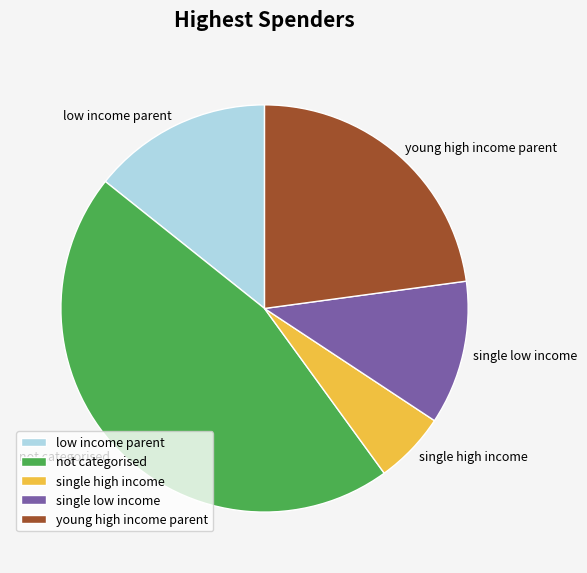

Combined, do not categorised and young high income parent account for over 50%?

Yes